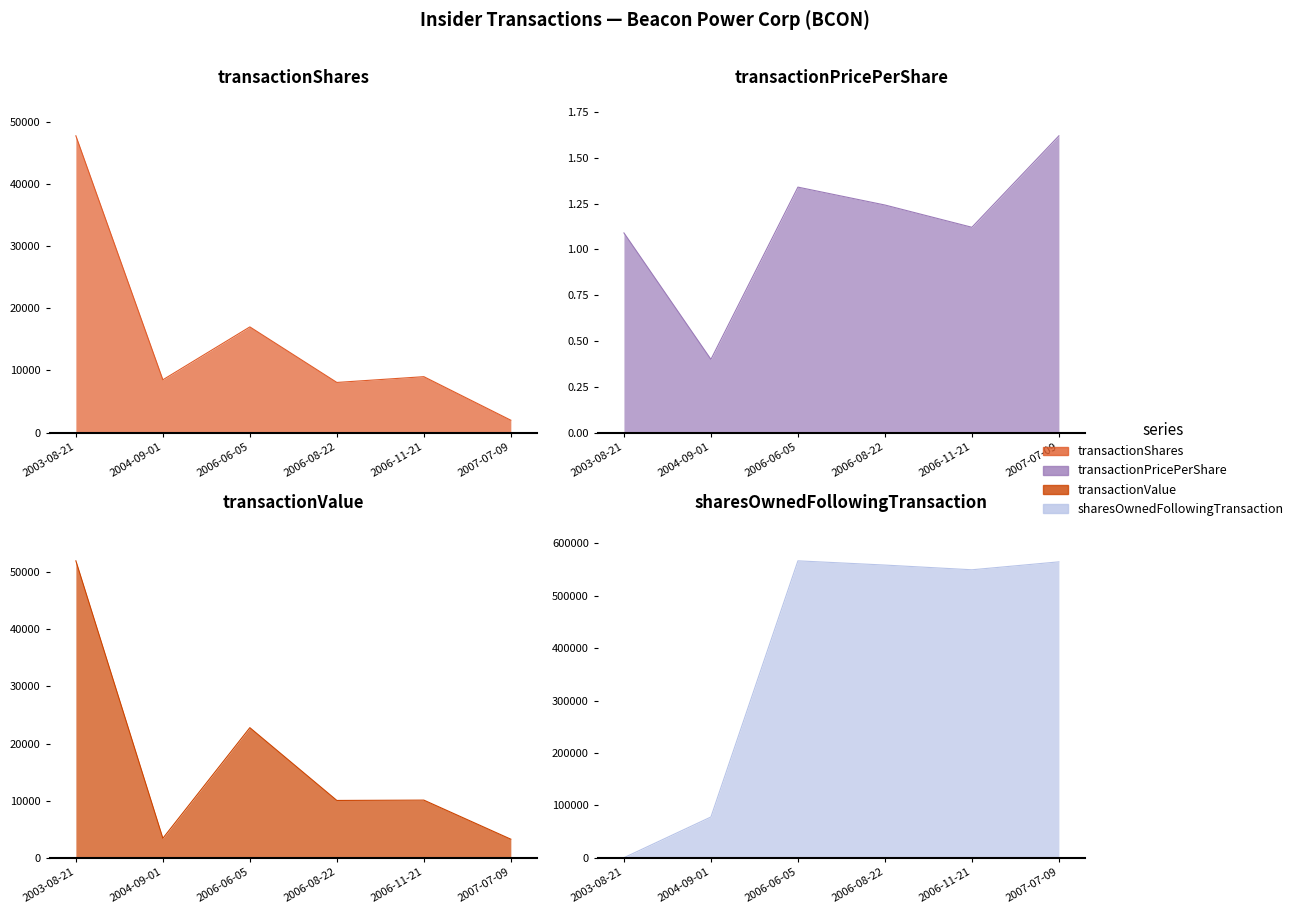

The sharesOwnedFollowingTransaction series shows 549731.0 at 2006-11-21. True or false?

True